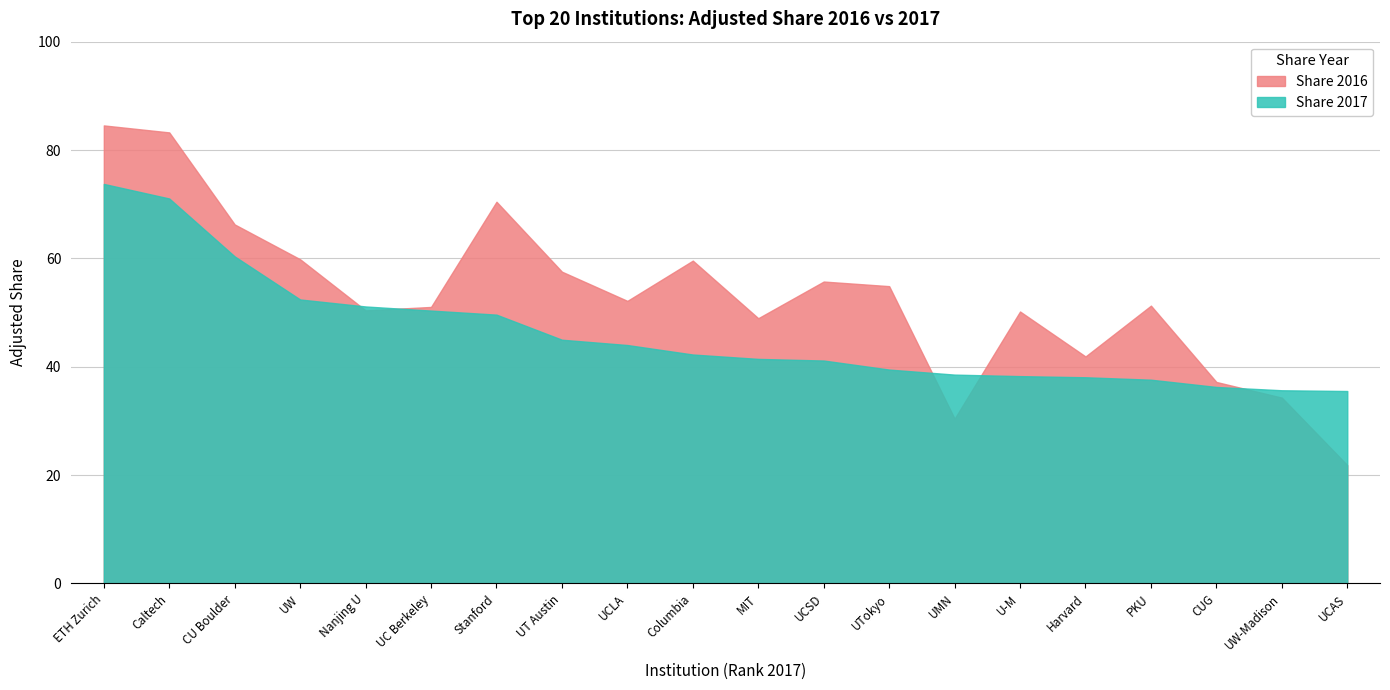

At which category does the chart reach its peak across all series?

ETH Zurich